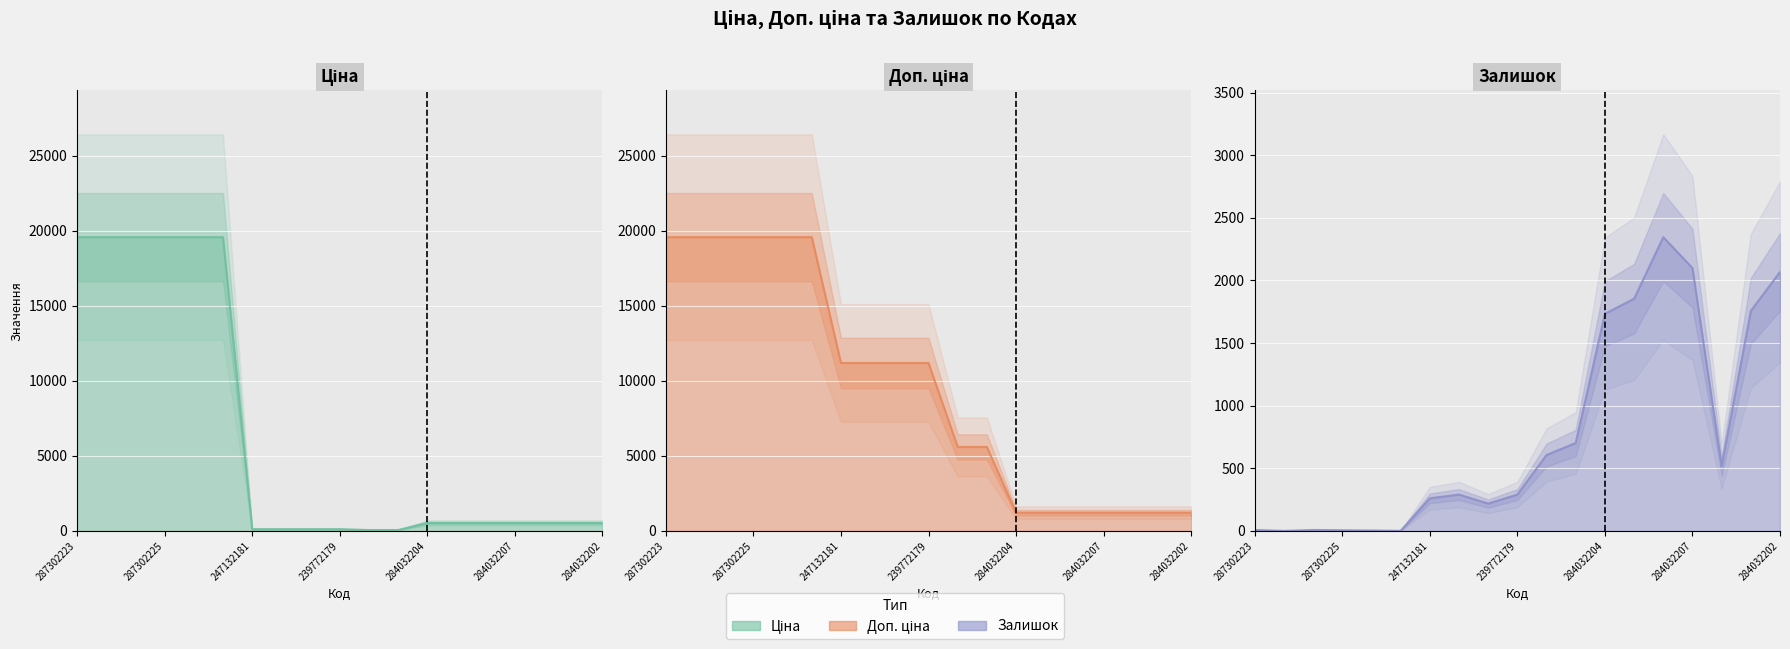

What are all the series names shown in the legend?

Ціна, Доп. ціна, Залишок